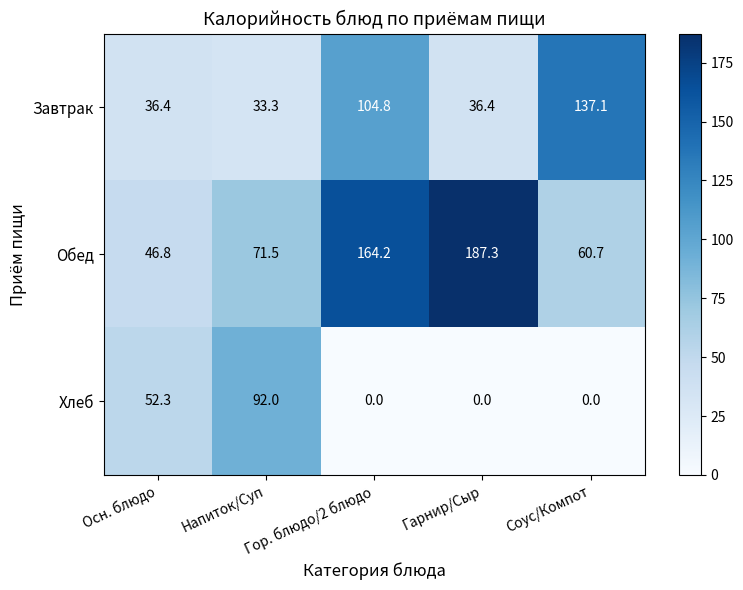

What is the difference between the maximum and minimum values in the Завтрак series?

103.8